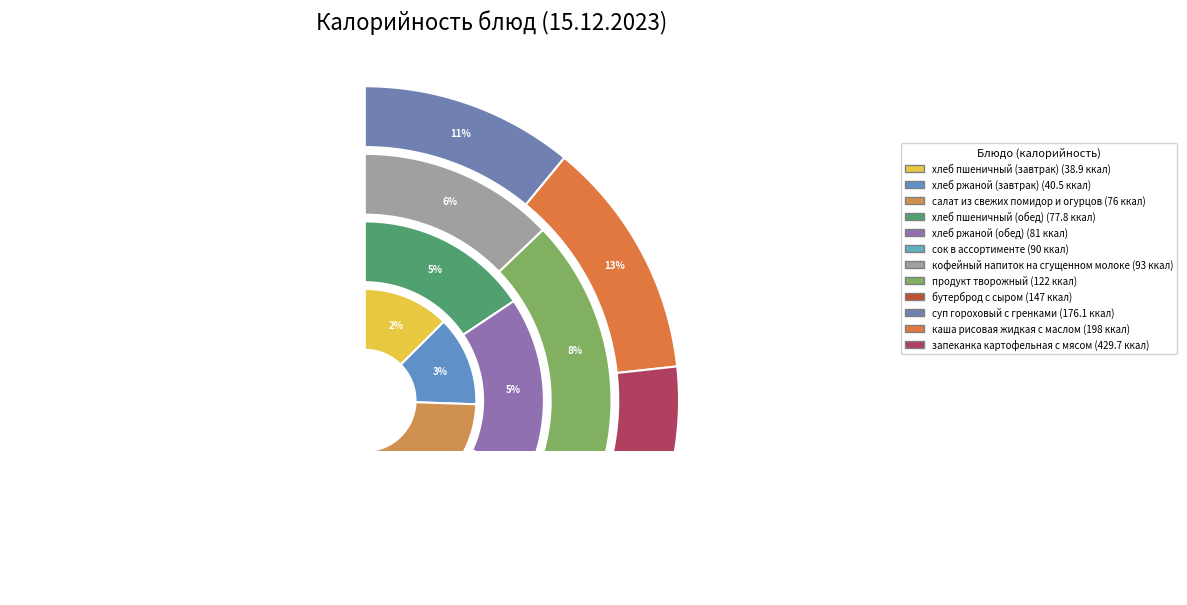

What percentage is the продукт творожный slice, to the nearest percent?

8%